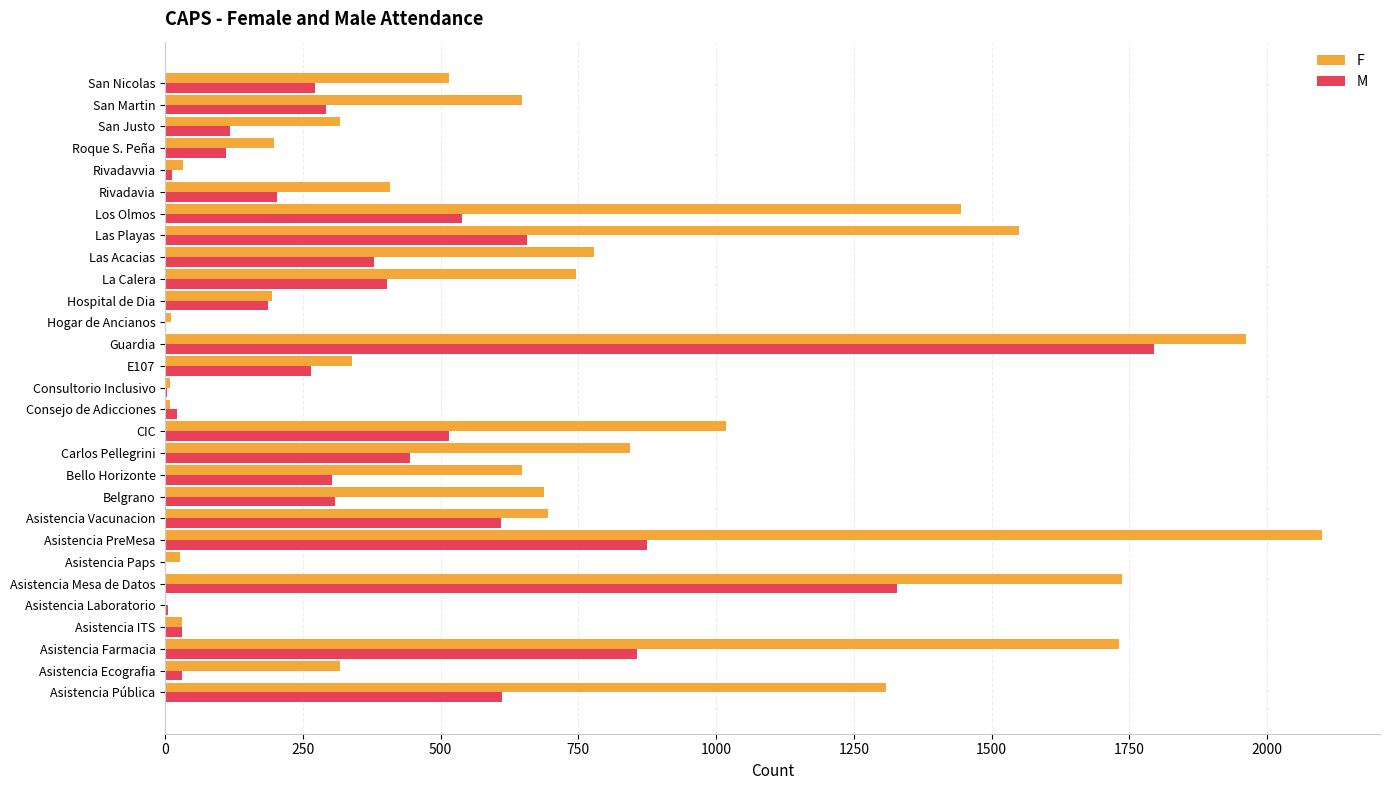

The value of M at Asistencia PreMesa is 177. True or false?

False